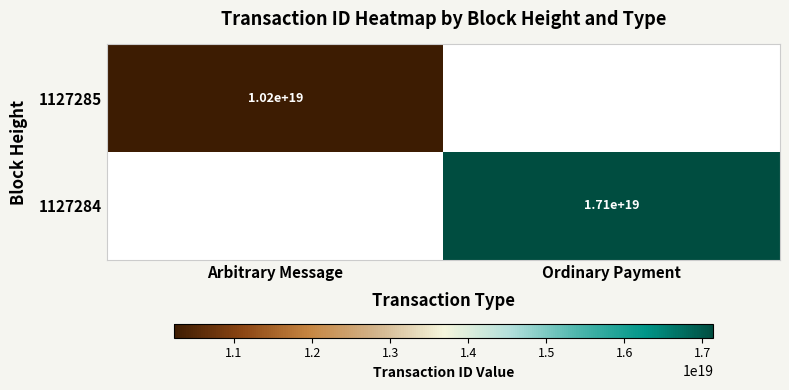

True or false: 1127284 has a value of 8712695717105695744.0 at Ordinary Payment.

False